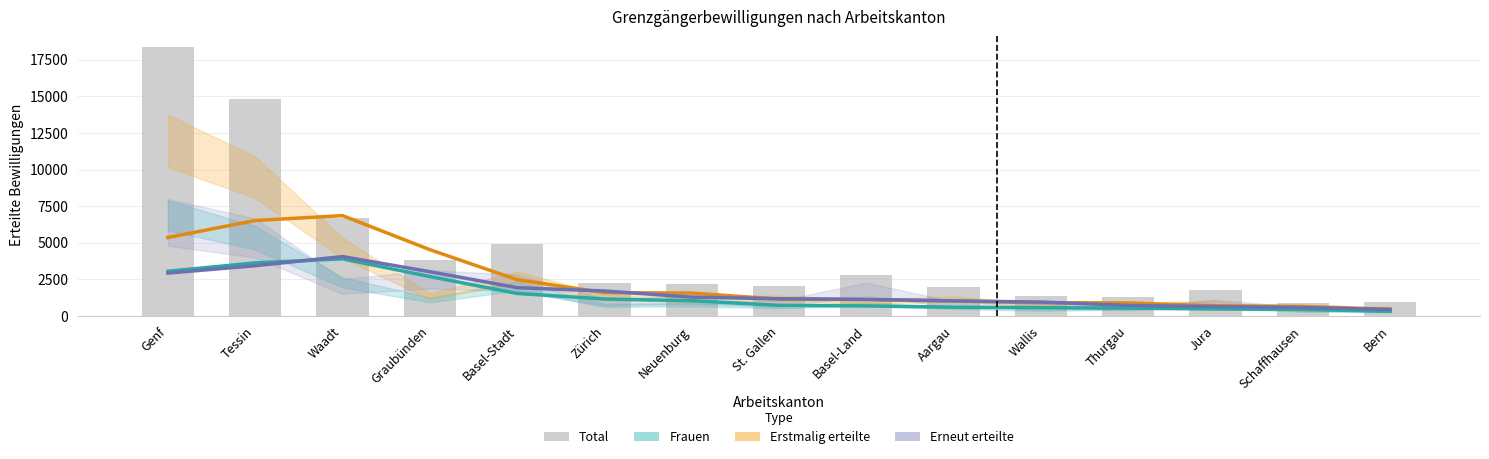

The Frauen series shows 1156.2 at Zürich. True or false?

True